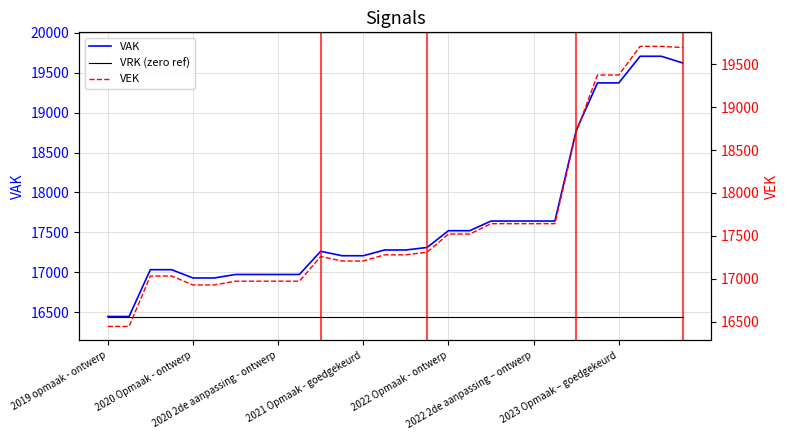

How many values in the VAK series exceed 17279?

13